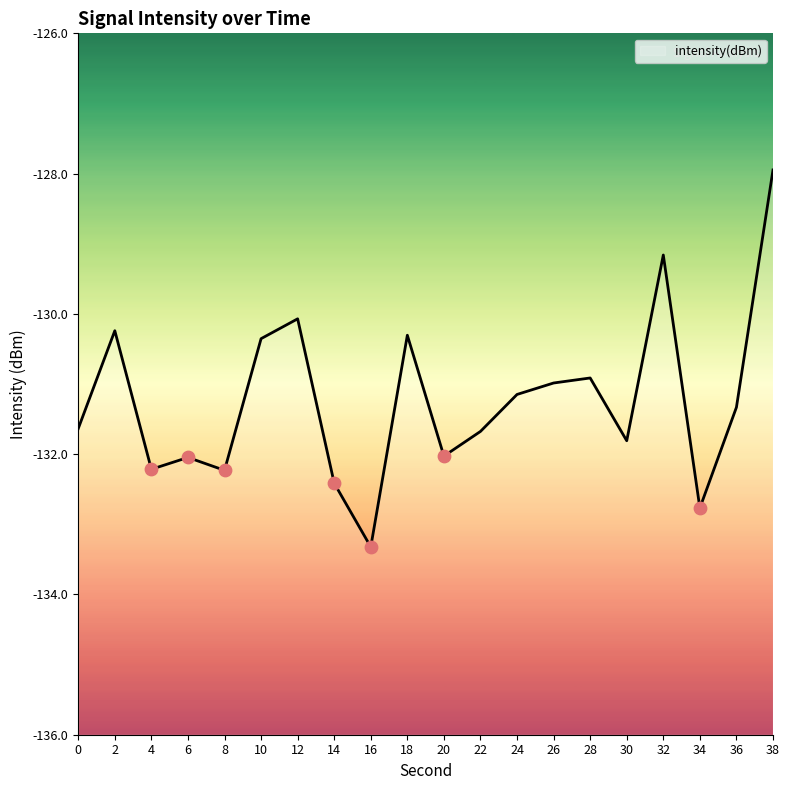

What is the change in value from 24 to 38?

+3.2